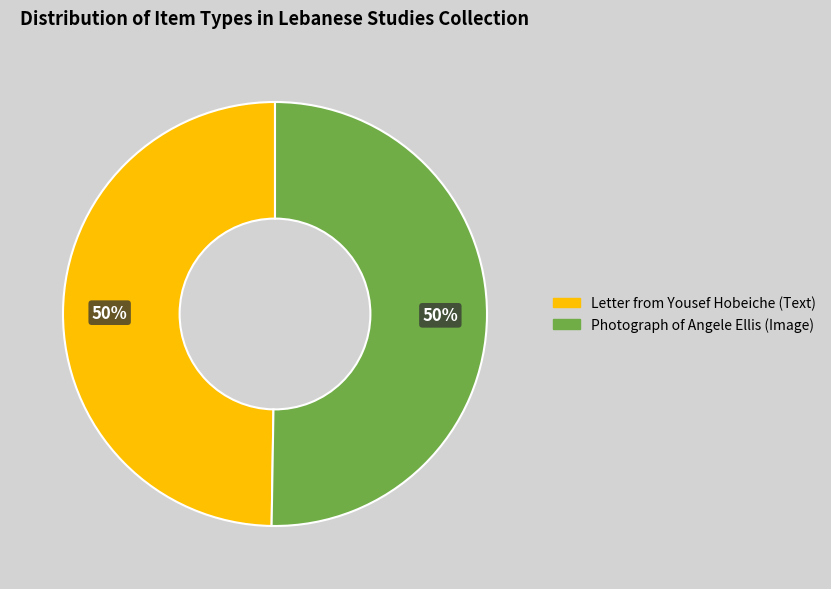

To the nearest percent, what portion does Photograph of Angele Ellis (Image) represent?

50%